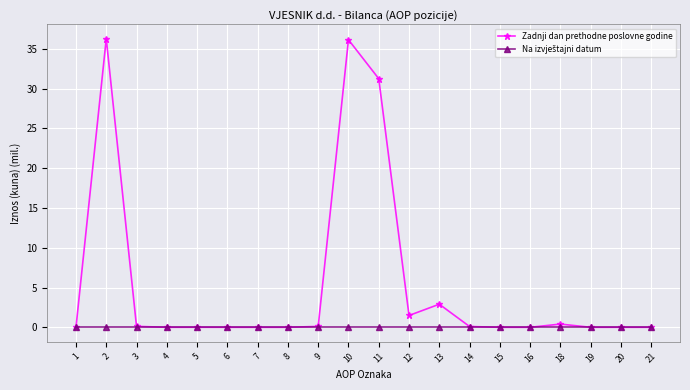

What is the total value across all series at 12?

1.5